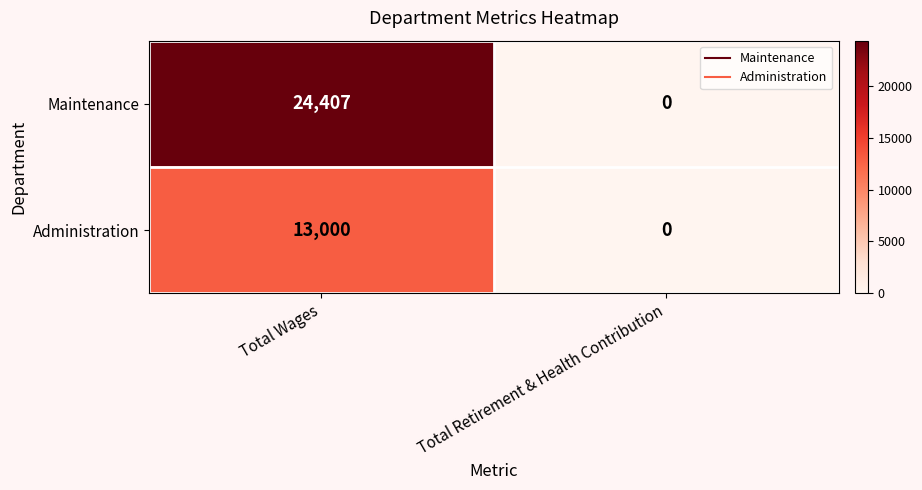

The Administration series shows 0 at Total Retirement & Health Contribution. True or false?

True